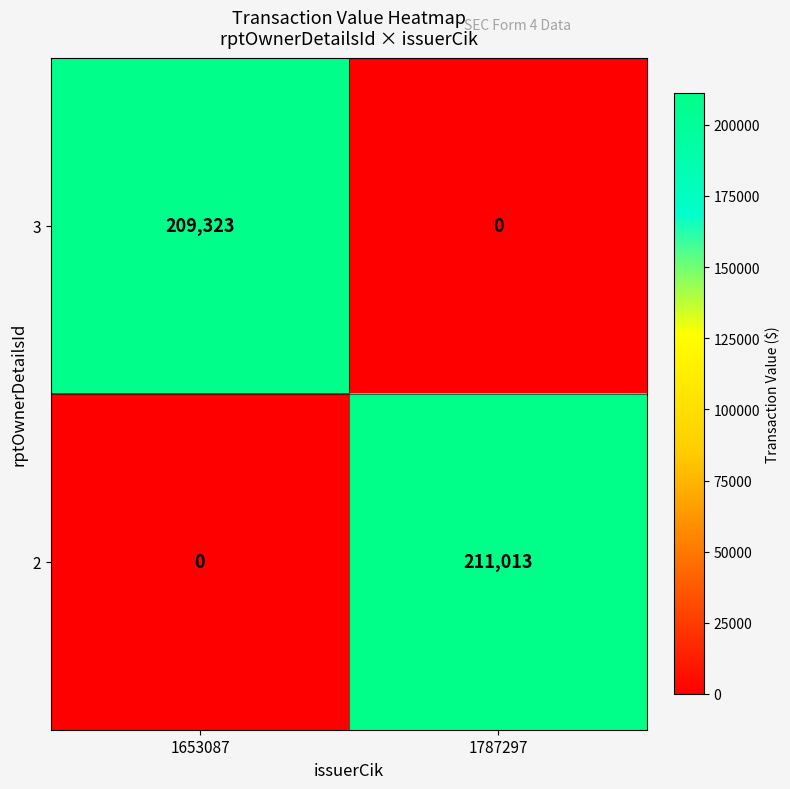

The value of 2 at 1653087 is 0. True or false?

True